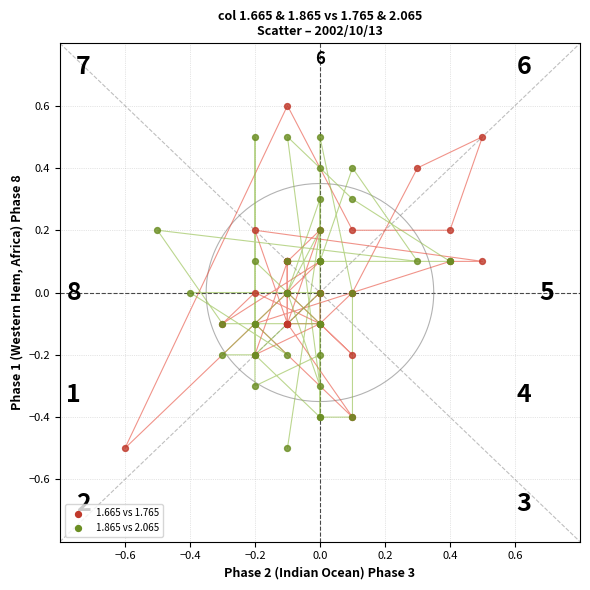

Which series contains the highest Y value?

1.665 vs 1.765